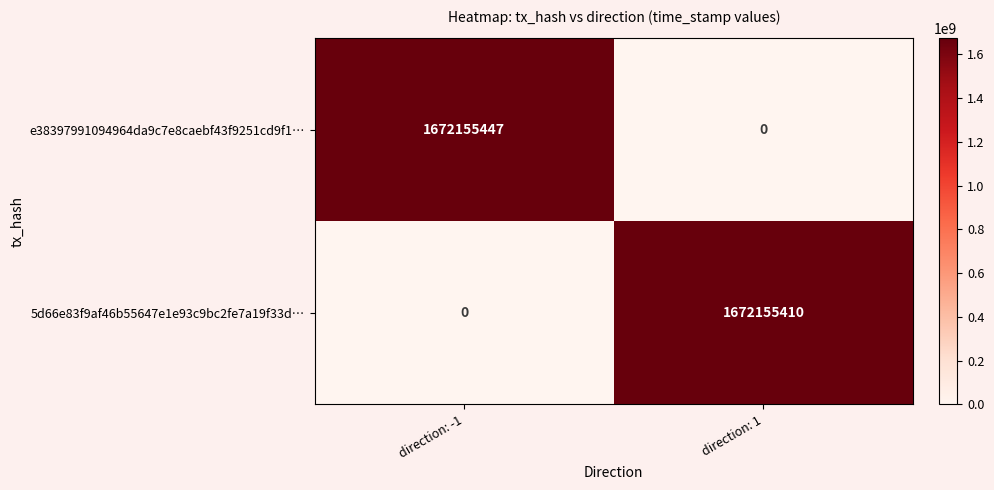

Which label corresponds to the largest value in the chart?

direction: -1